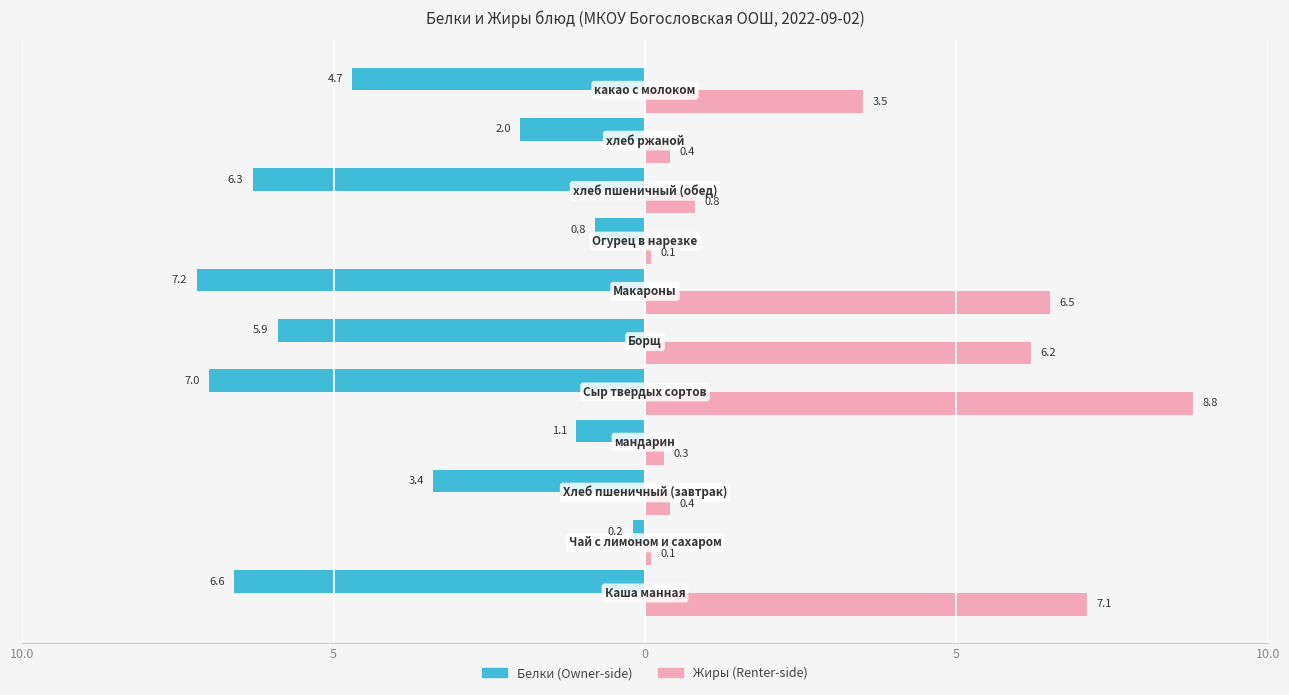

How many data points does each series have?

11